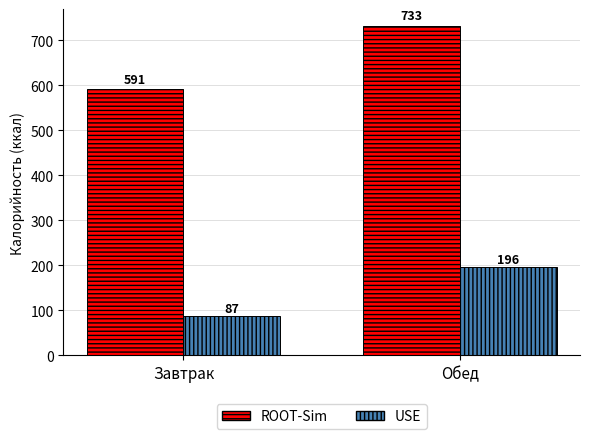

What are all the series names shown in the legend?

ROOT-Sim, USE